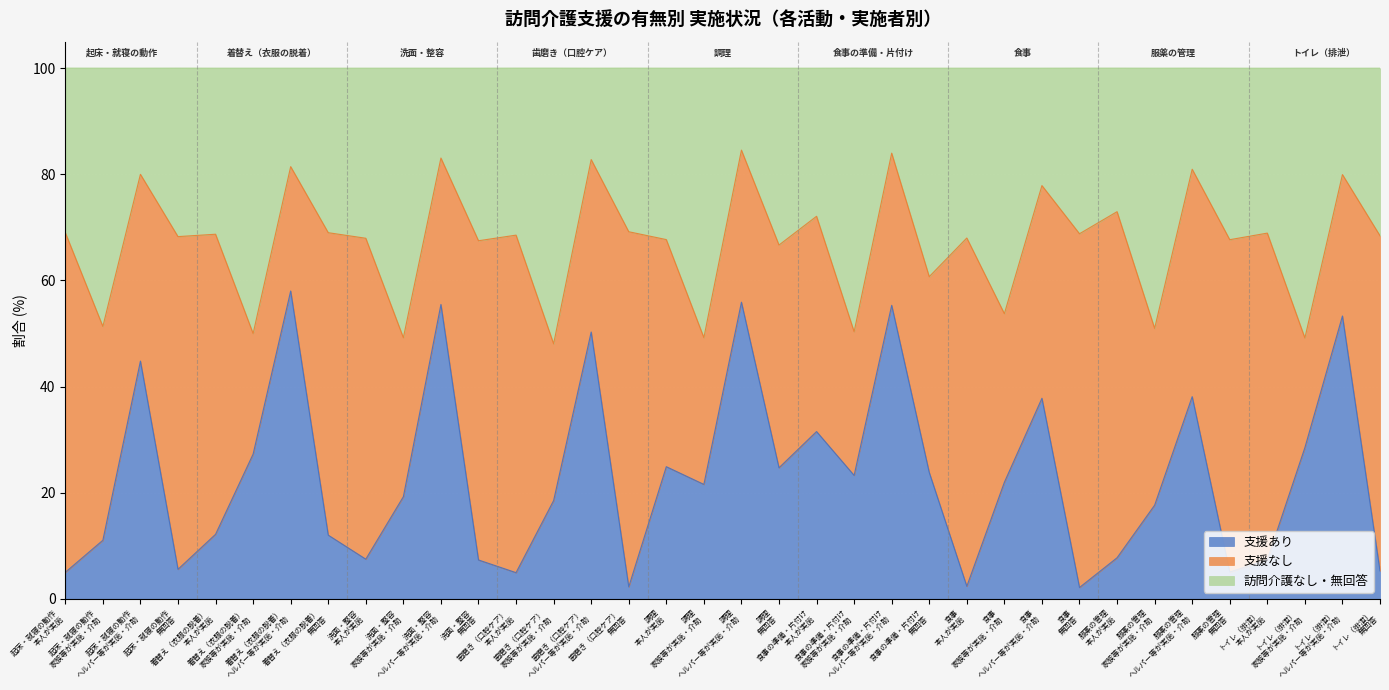

What is the difference between the maximum and minimum values in the 支援あり series?

55.9